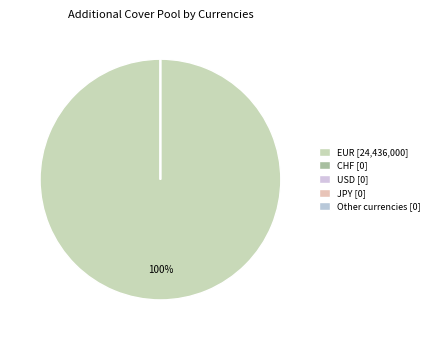

Count the number of slices in the pie.

5